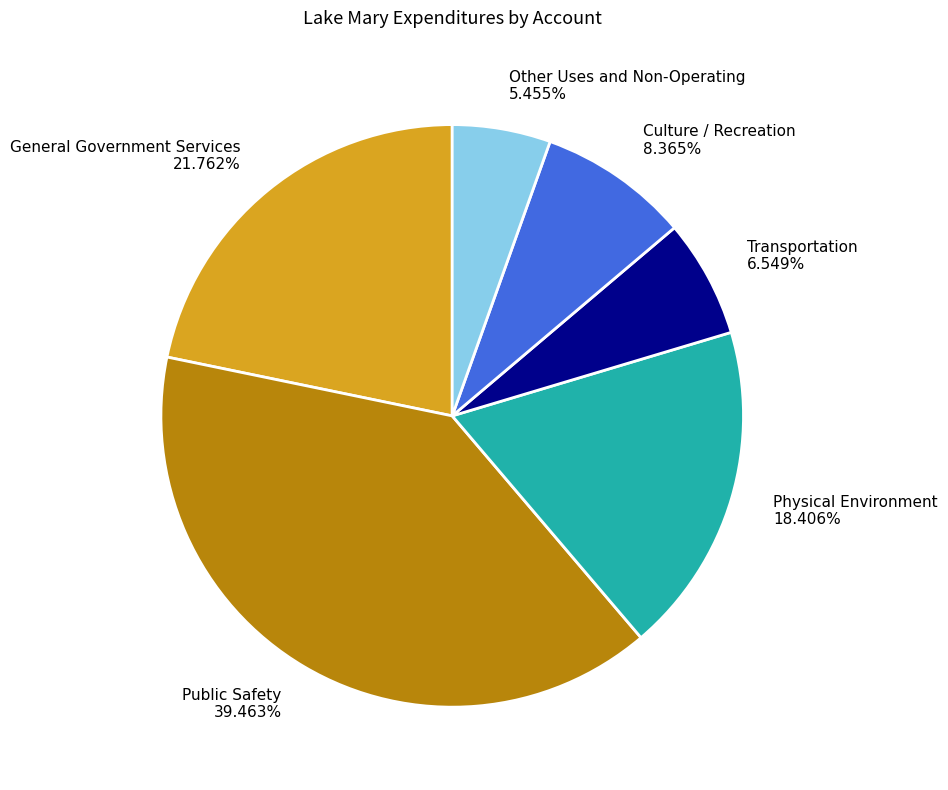

Rank the categories by value from lowest to highest.

Other Uses and Non-Operating, Transportation, Culture / Recreation, Physical Environment, General Government Services, Public Safety